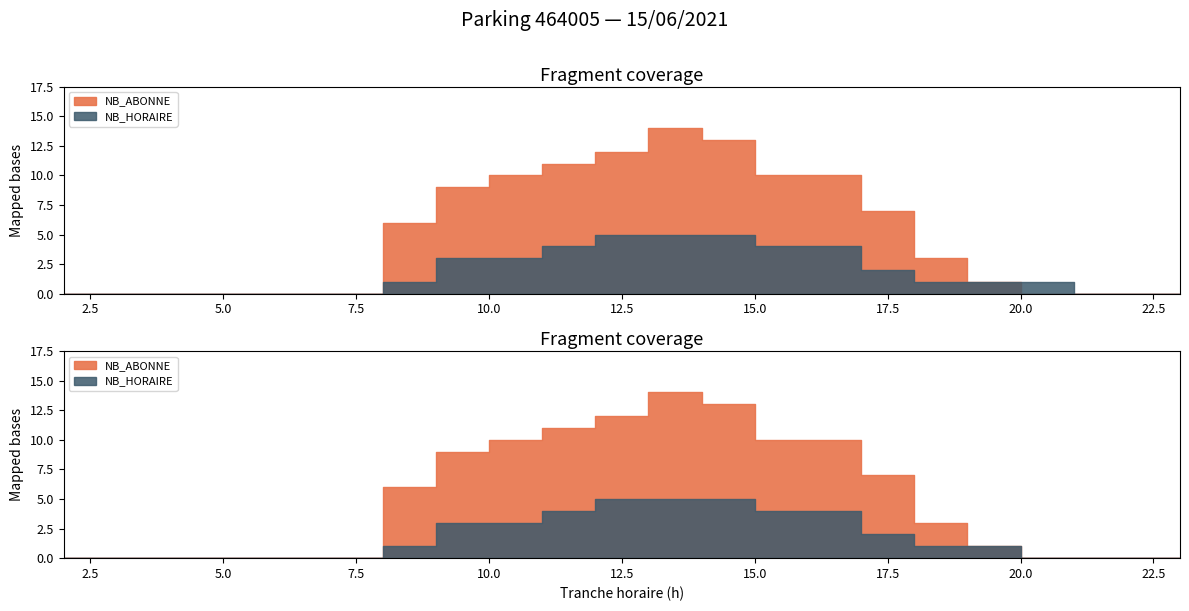

True or false: NB_HORAIRE has a value of 0 at 17.

False